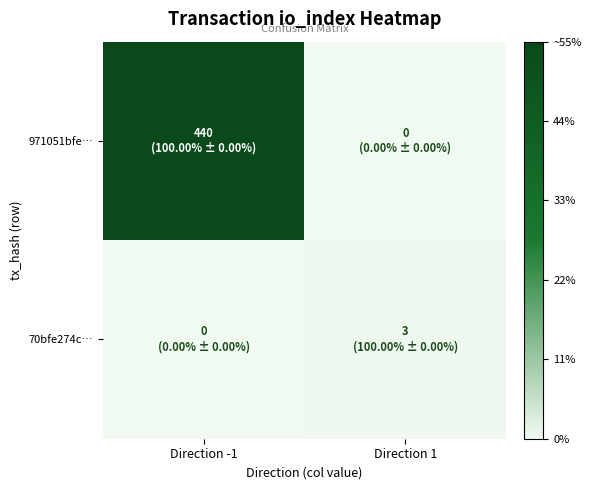

How many distinct data groups are displayed?

2